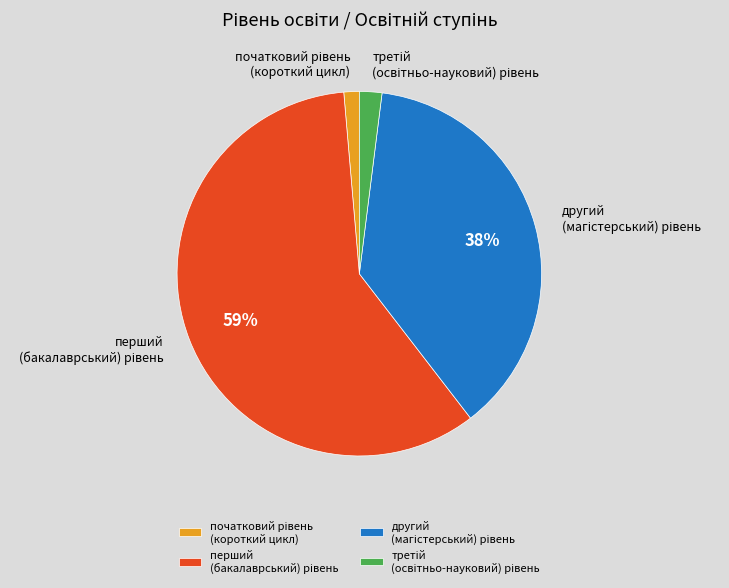

Is there any slice that represents more than half of the pie?

Yes